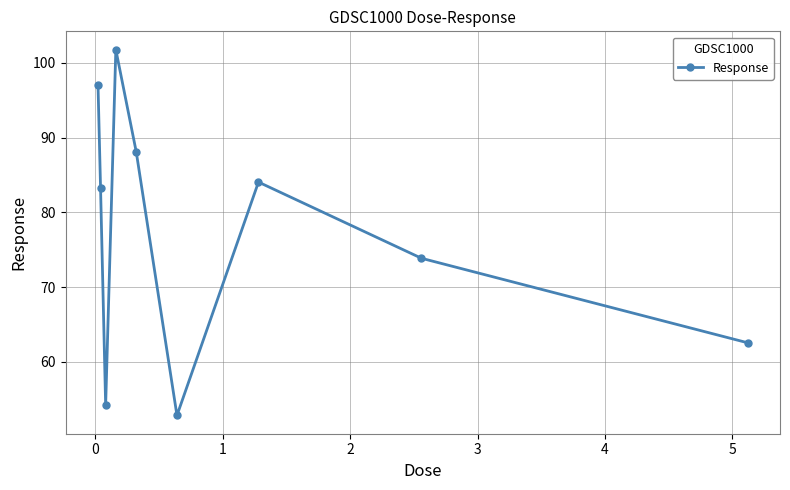

Is this an area chart (filled region under the line)?

No